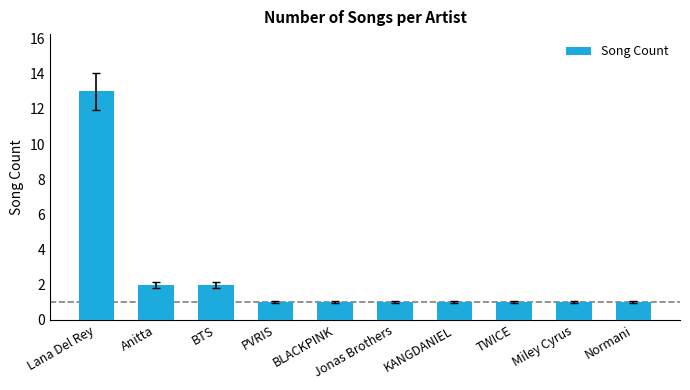

What is the label of the 7th bar from the right?

PVRIS